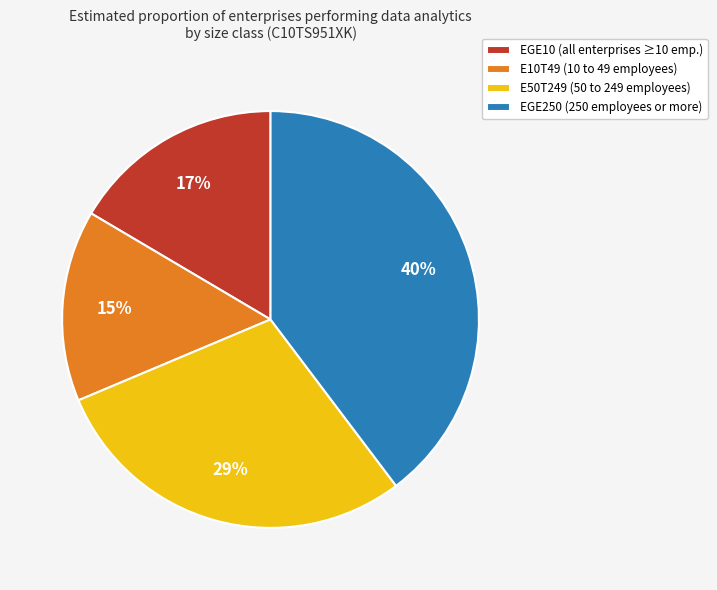

The EGE250 slice represents 47% of the pie. True or false?

False